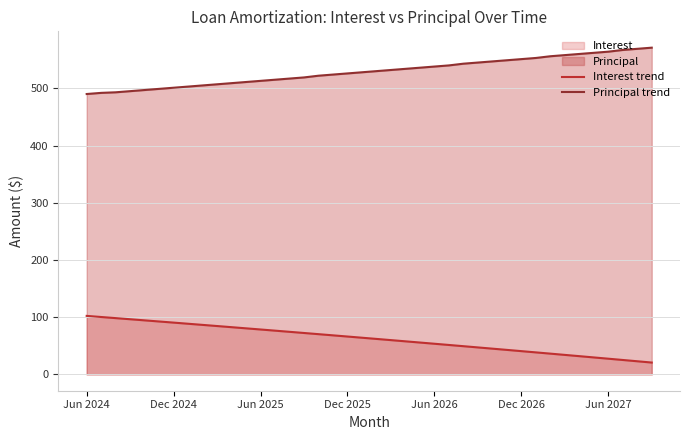

What is the smallest value displayed?

20.7